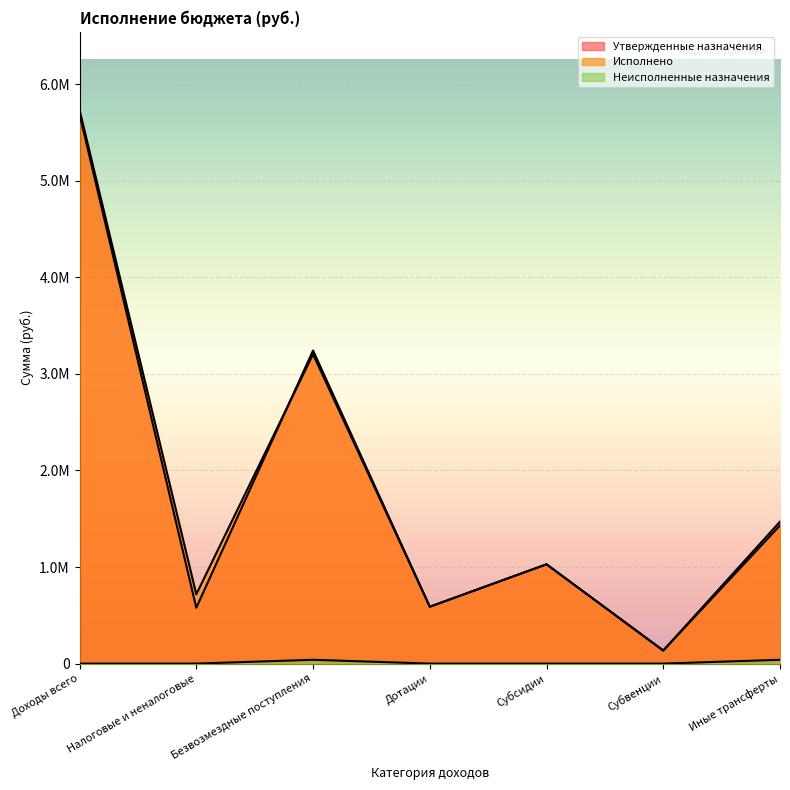

Which series has the widest spread of values?

Исполнено